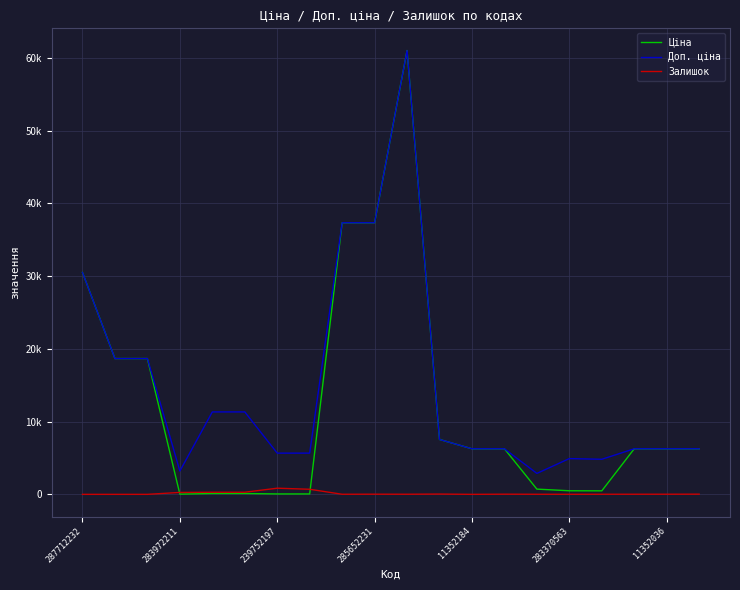

Which series has the widest spread of values?

Ціна